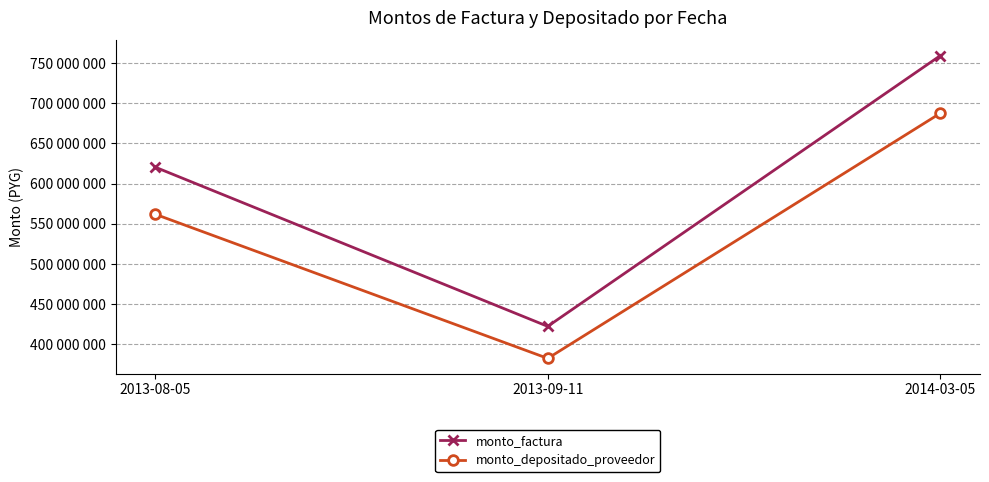

What are all the series names shown in the legend?

monto_factura, monto_depositado_proveedor